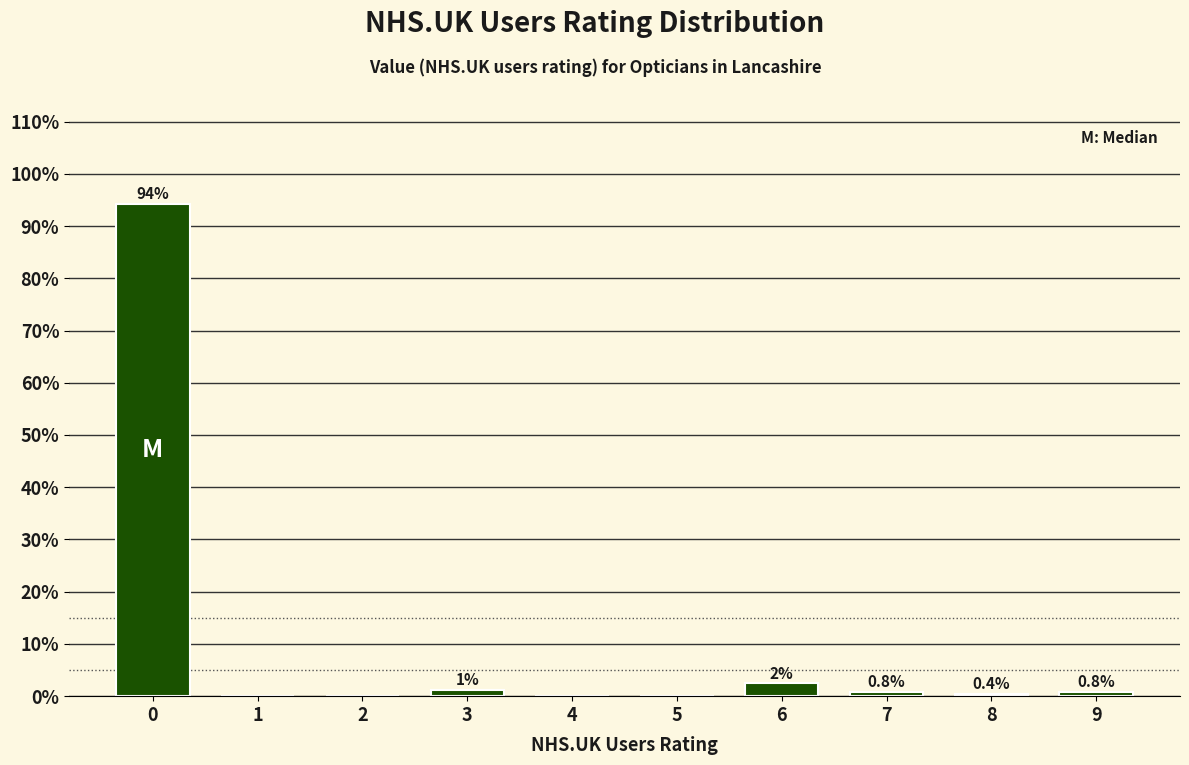

The value at 2 is -44.6. True or false?

False